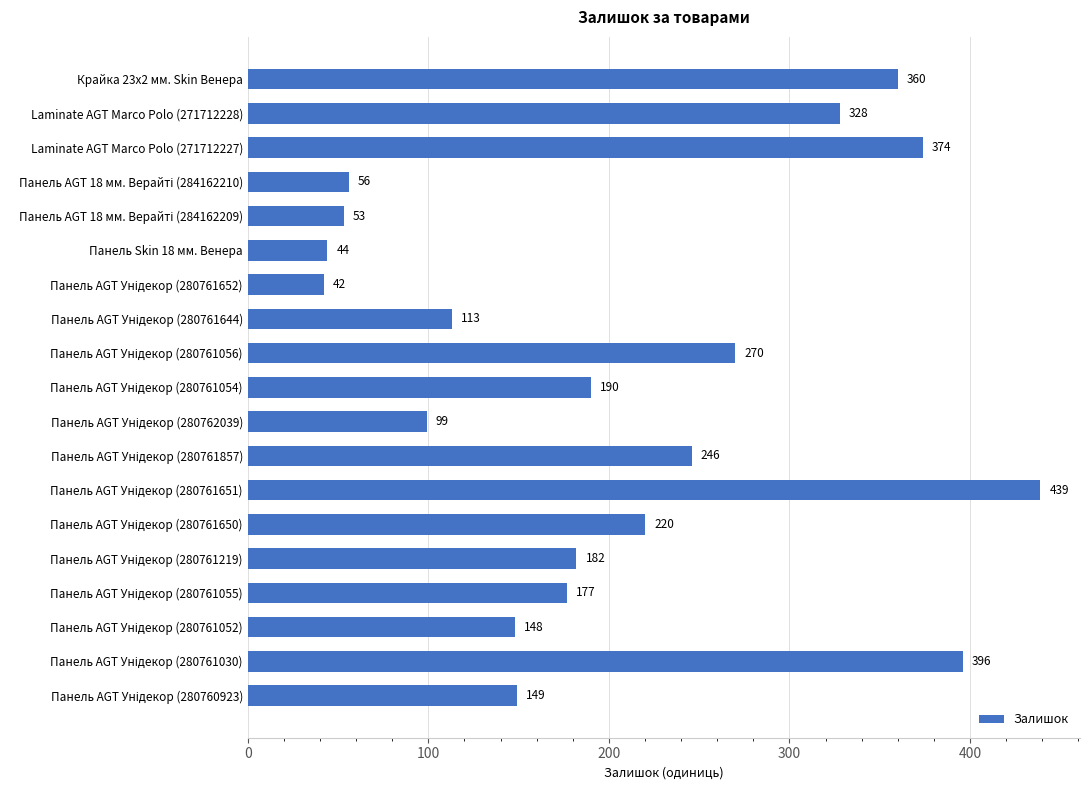

True or false: the data shows 181 at Laminate AGT Marco Polo (271712227).

False